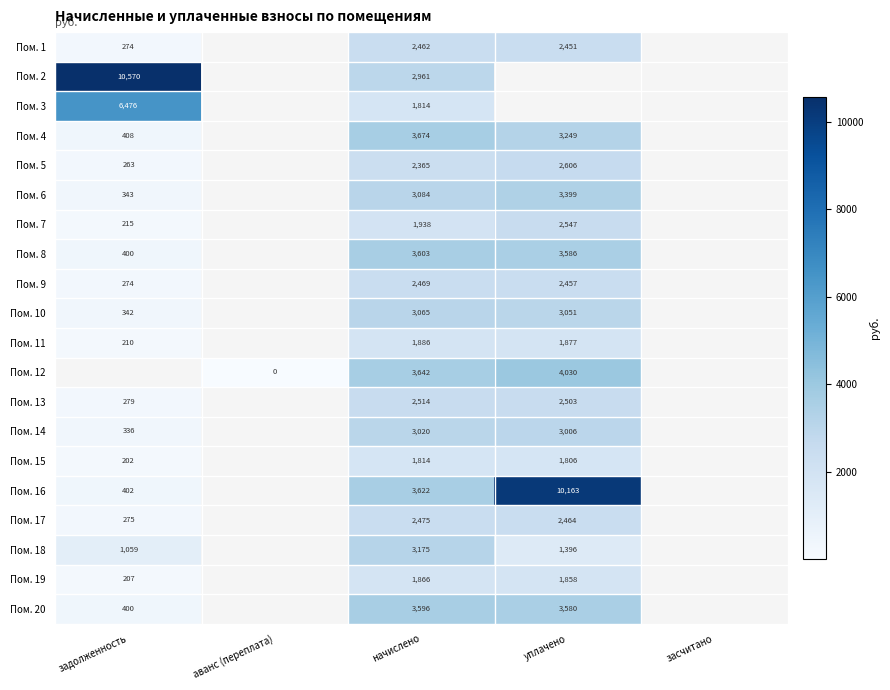

The value of Пом. 10 at уплачено is 5028. True or false?

False